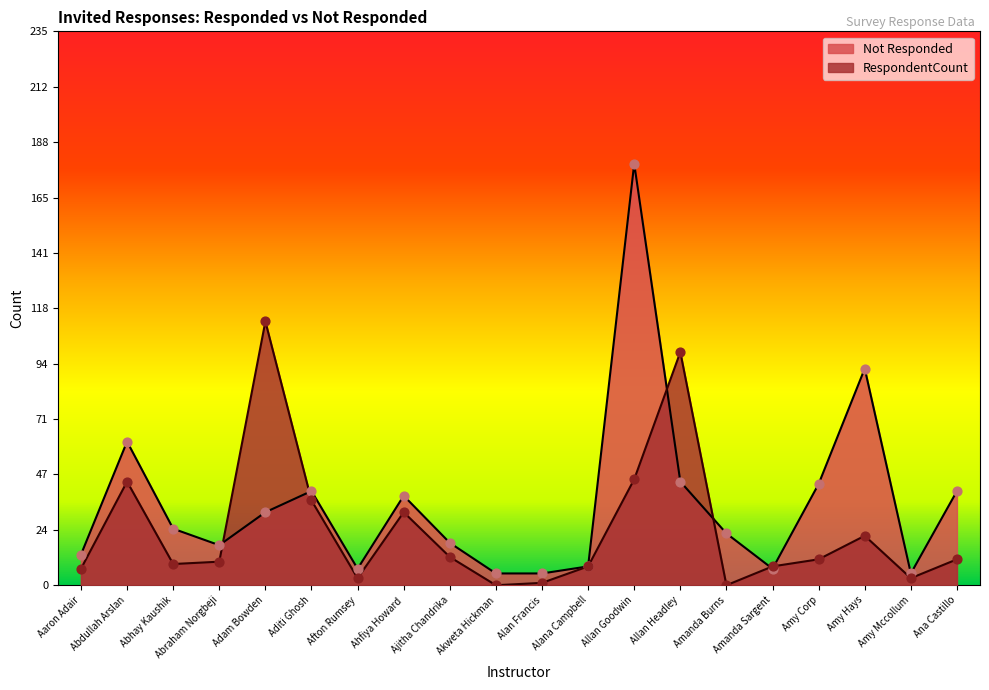

What are all the series names shown in the legend?

Not Responded, RespondentCount